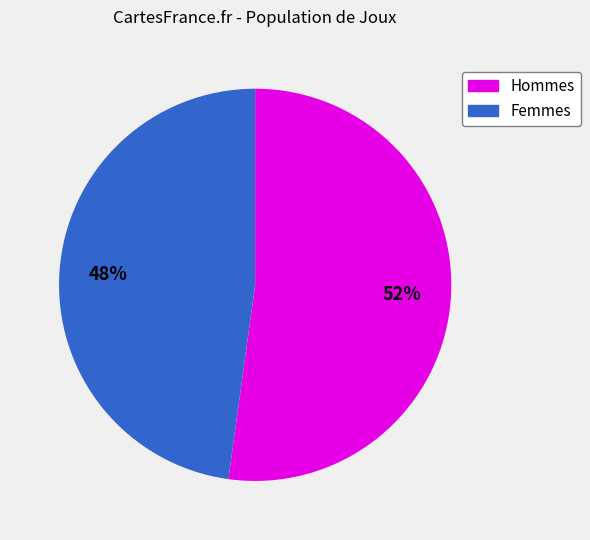

Does any single category account for the majority?

Yes